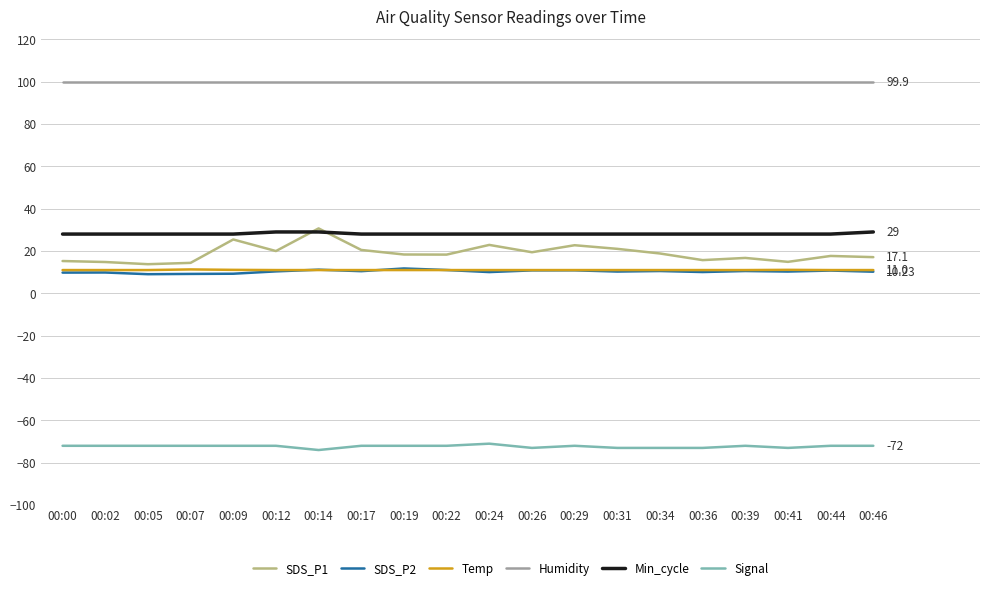

What is the total value across all series at 00:07?

90.8